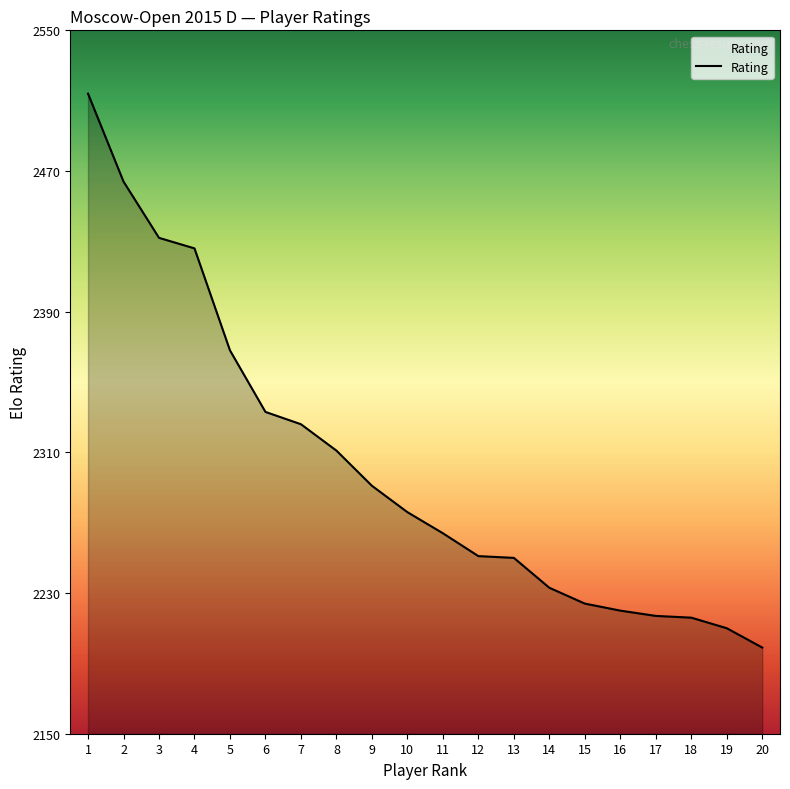

What value does the data have at 16, to the nearest 5?

2220